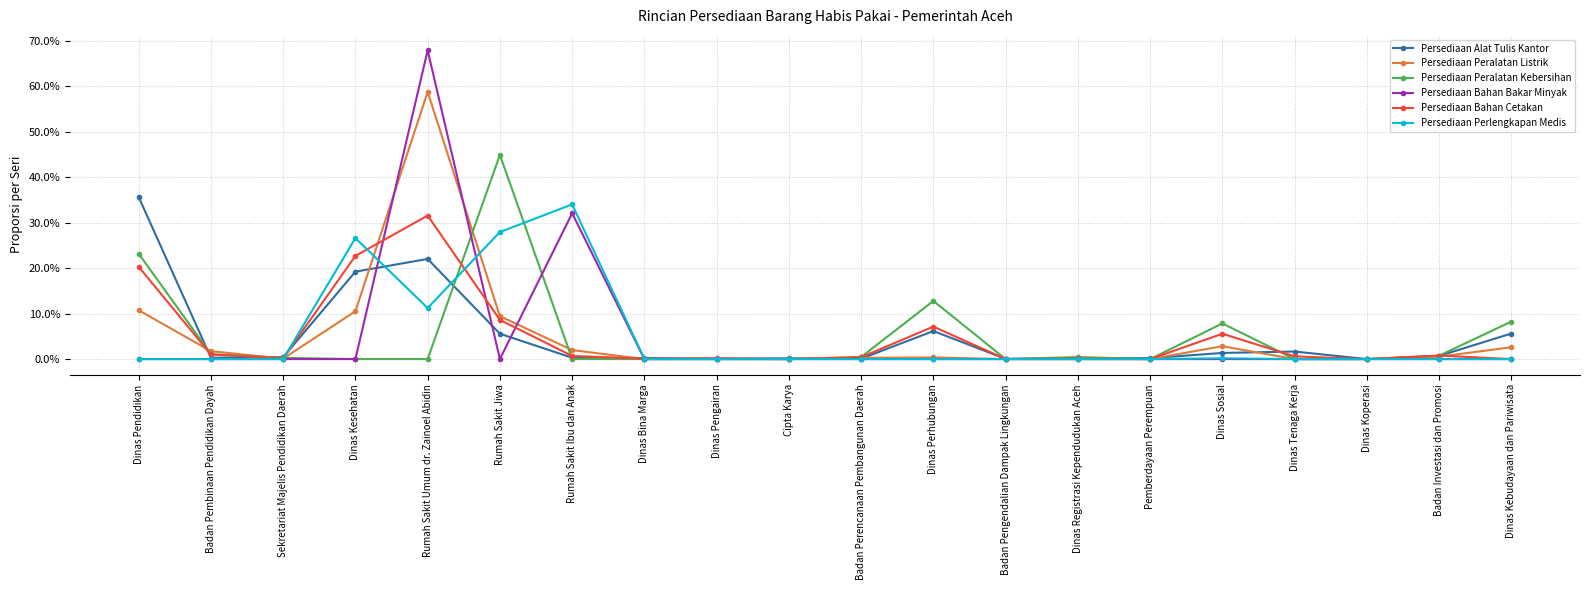

What is the label of the 12th point from the left?

Dinas Perhubungan